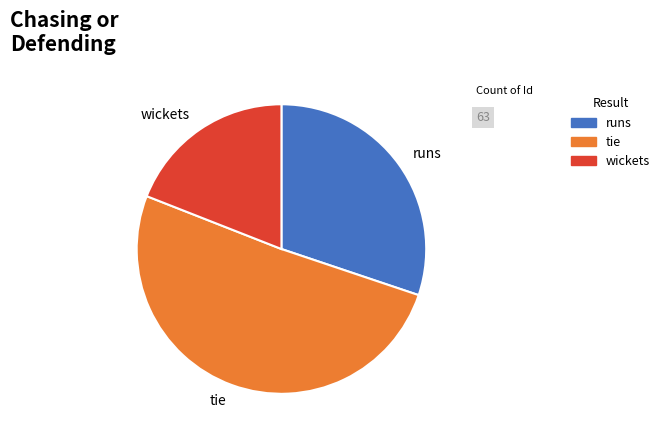

Approximately how many times larger is the value at runs compared to tie?

0.6